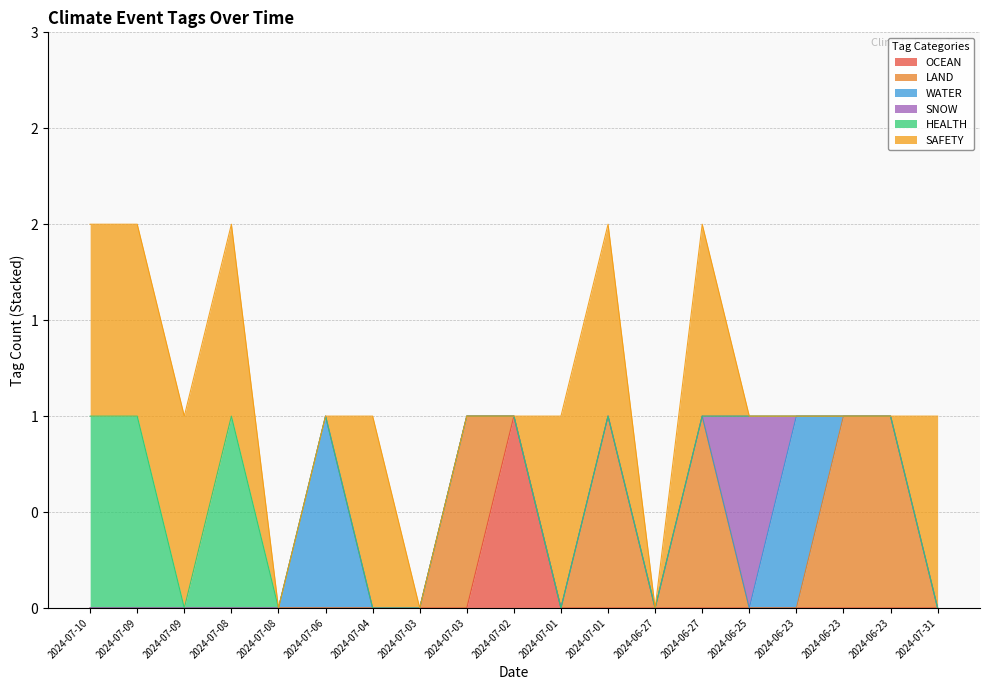

How many interior local peaks does the WATER series have?

2